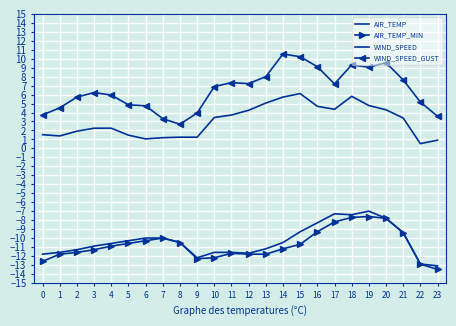

True or false: WIND_SPEED has more than 1 interior local peaks.

True